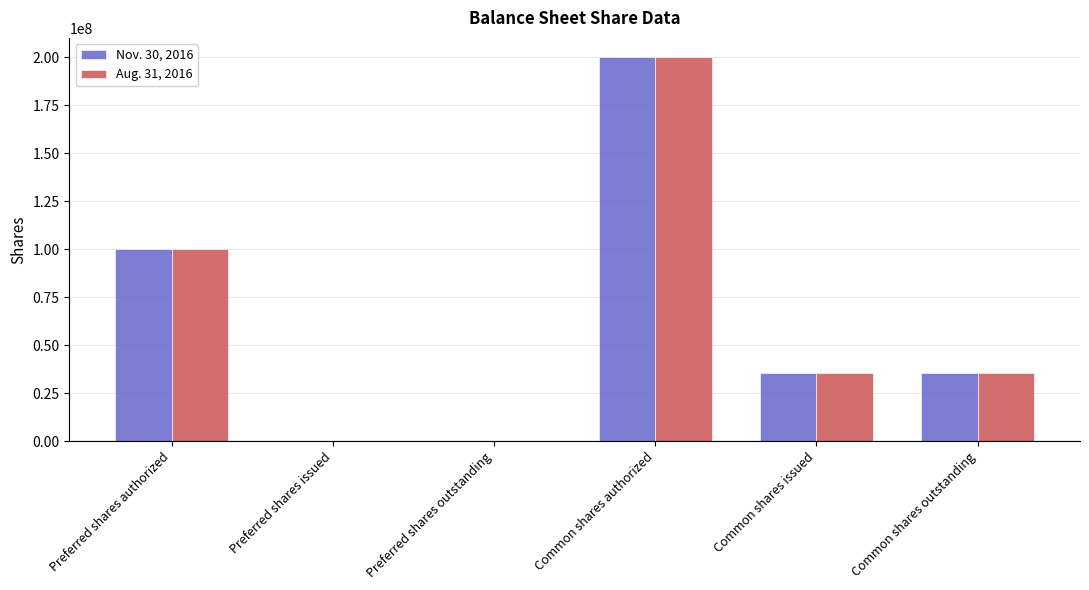

What is the maximum value shown in the chart?

200000000